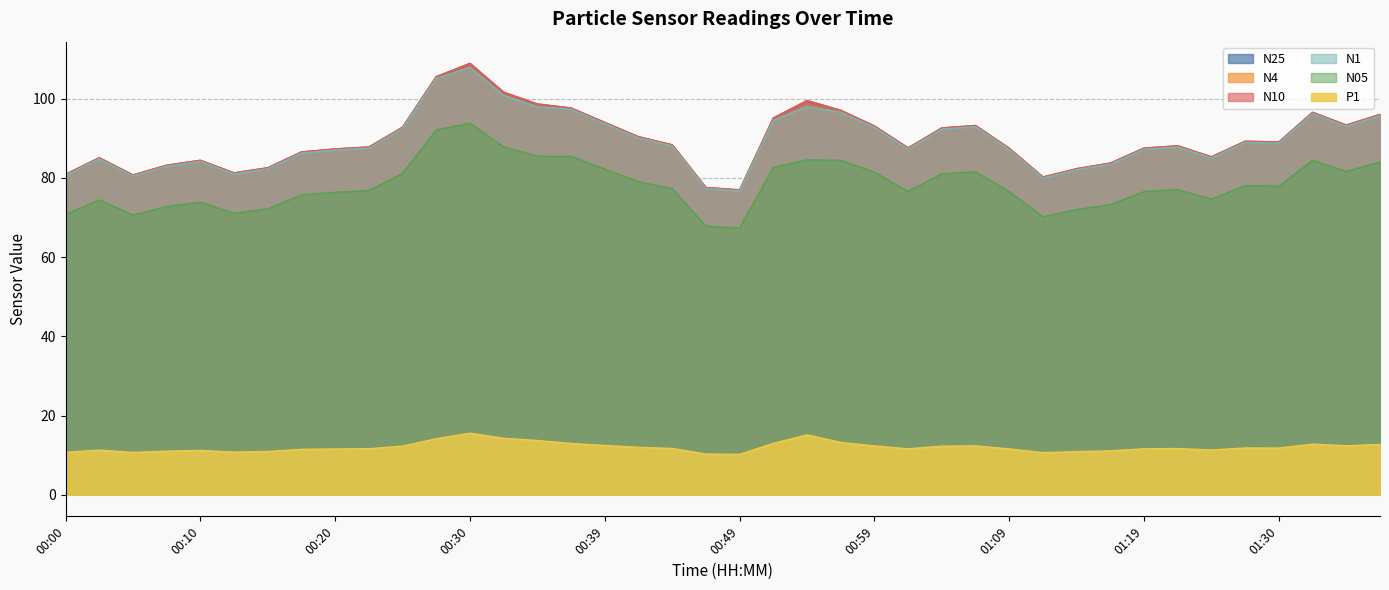

What is the spread (max minus min) of values at 00:32?

87.4